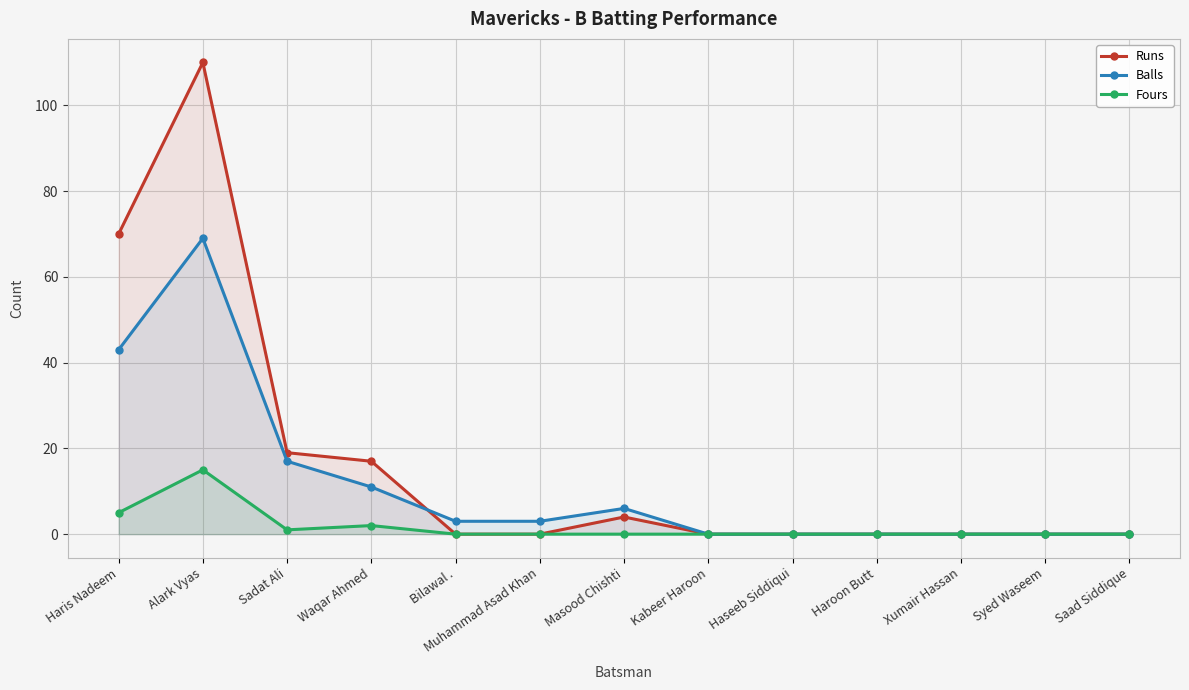

Which series has the largest total across all categories?

Runs